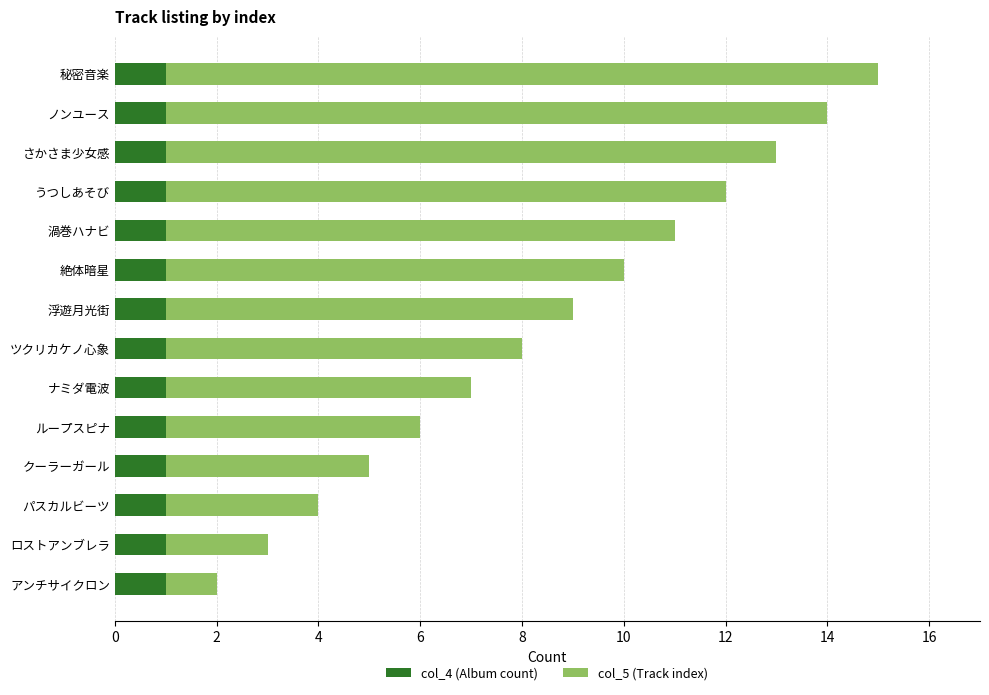

At which category is the sum across all series the highest?

秘密音楽